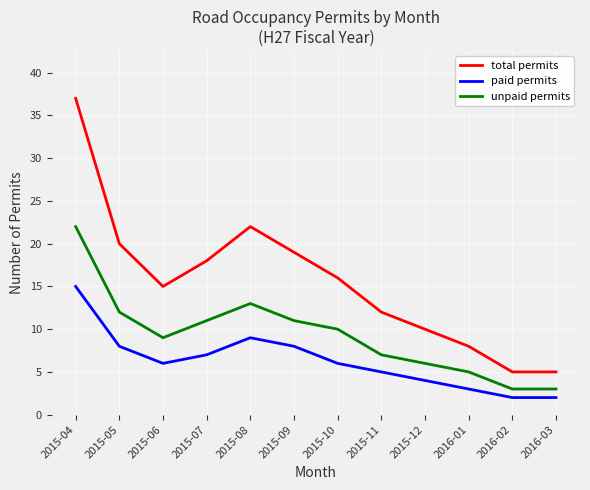

At which category does unpaid permits reach its first local valley?

2015-06